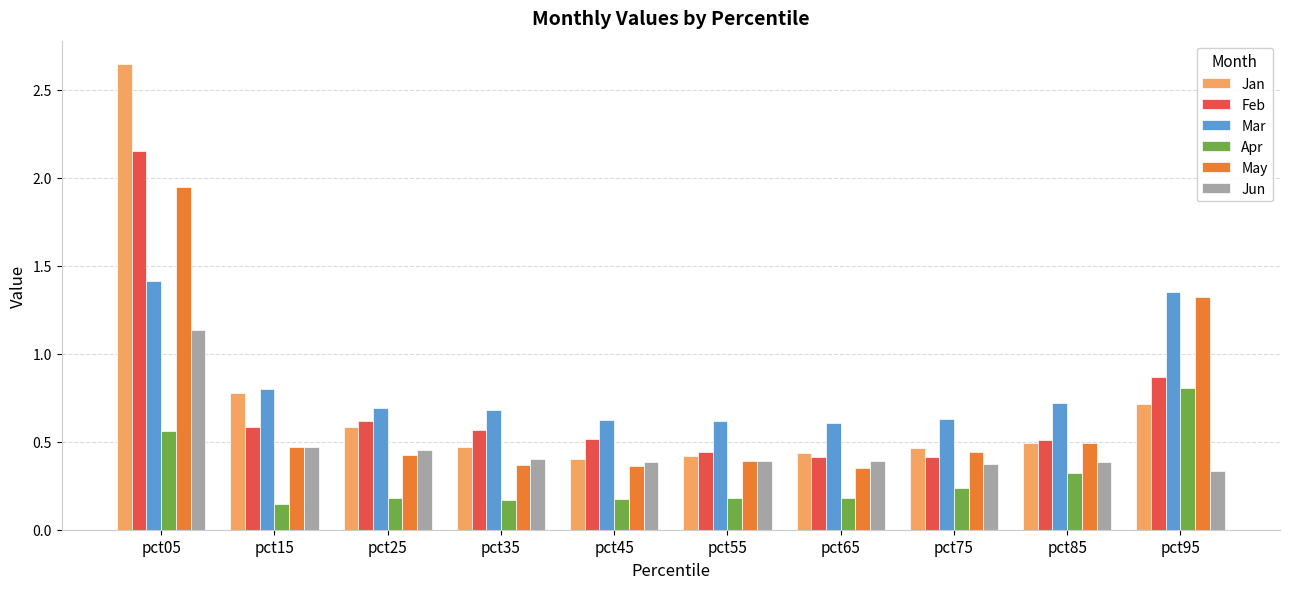

What is the maximum value for Apr?

0.8